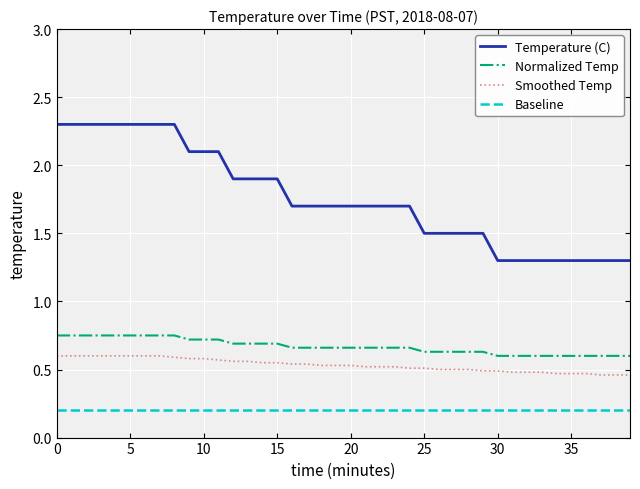

True or false: Smoothed Temp and Normalized Temp cross at least once.

False